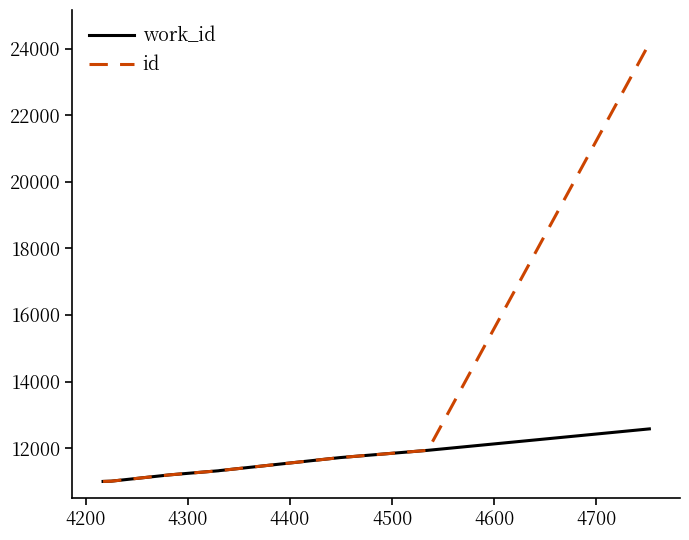

What is the greatest value displayed?

24157